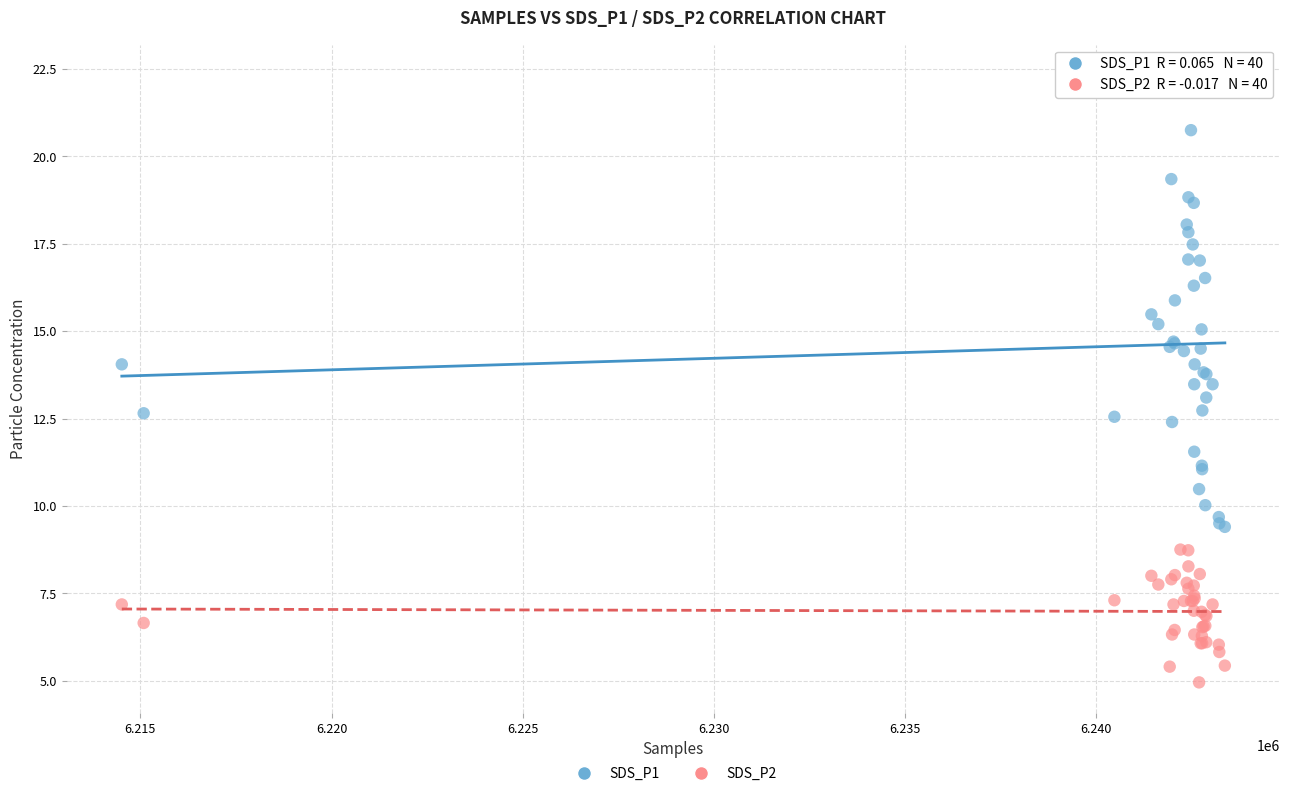

Which series reaches the minimum Y coordinate?

SDS_P2